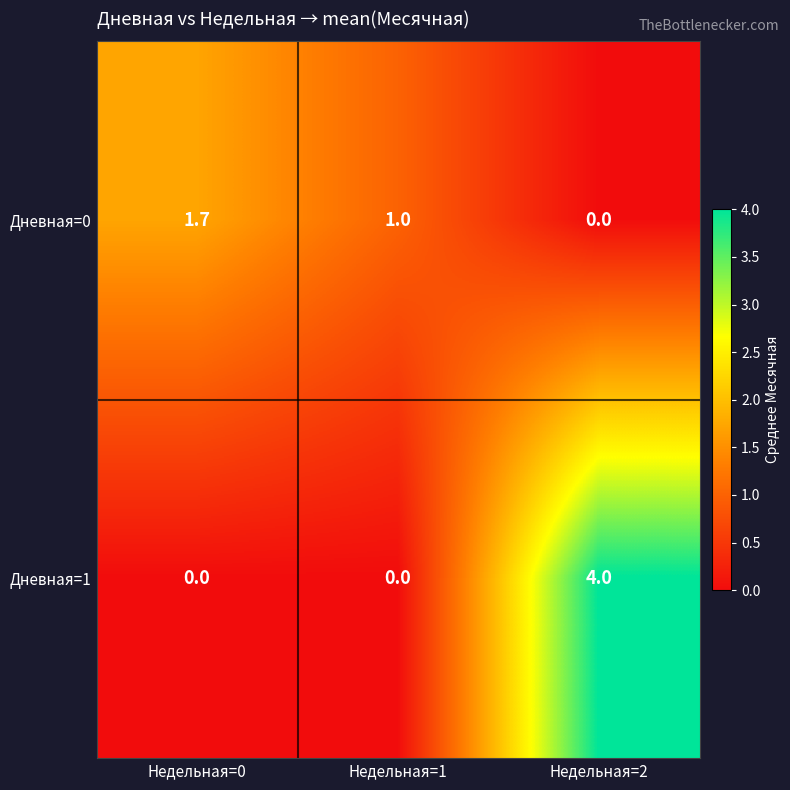

Reading left to right, list all the values displayed in this chart.

Дневная=0: Недельная=0=1.7	Недельная=1=1.0	Недельная=2=0.0
Дневная=1: Недельная=0=0.0	Недельная=1=0.0	Недельная=2=4.0